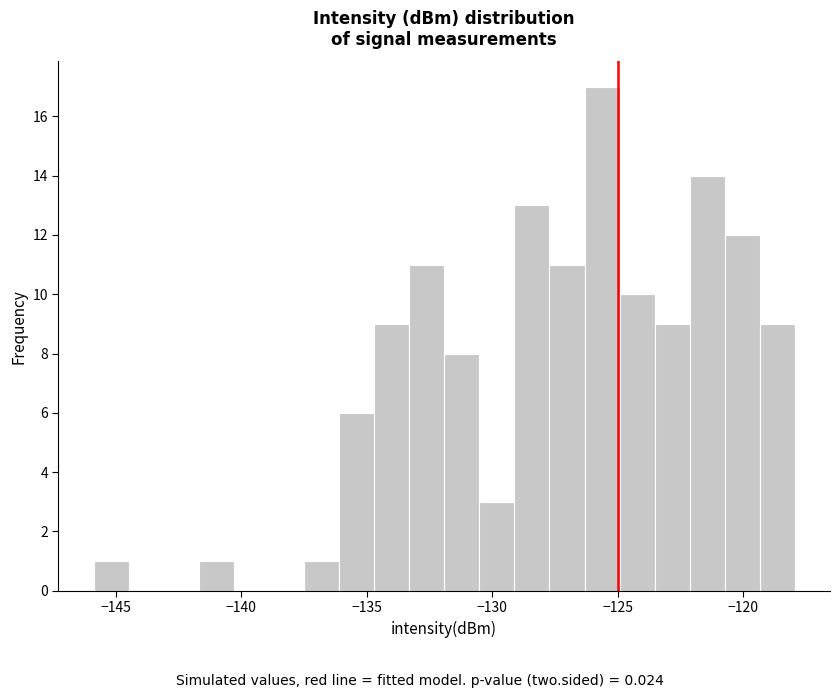

Around what value on the x-axis is the tallest bar? Give the approximate position of its centre, as read against the axis.

-125.5